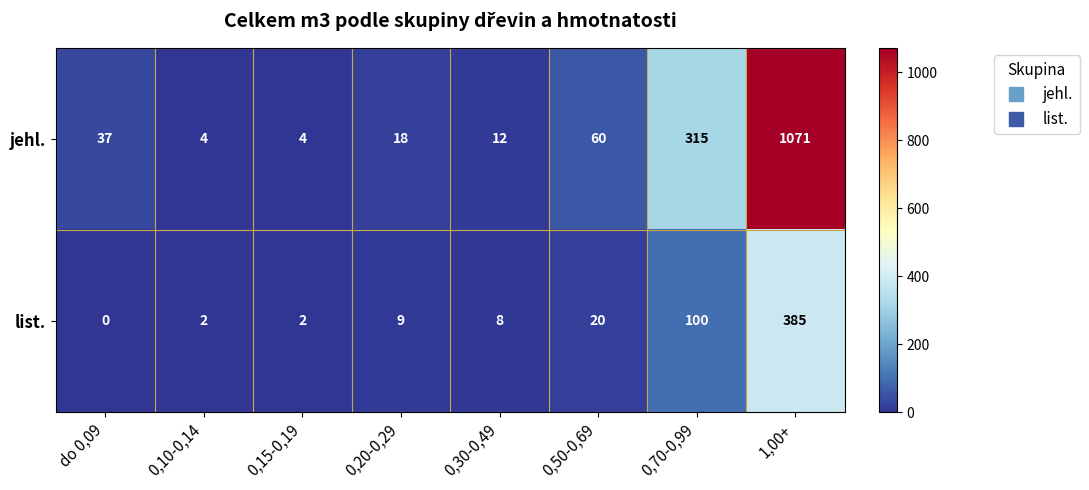

Which series has the widest spread of values?

jehl.